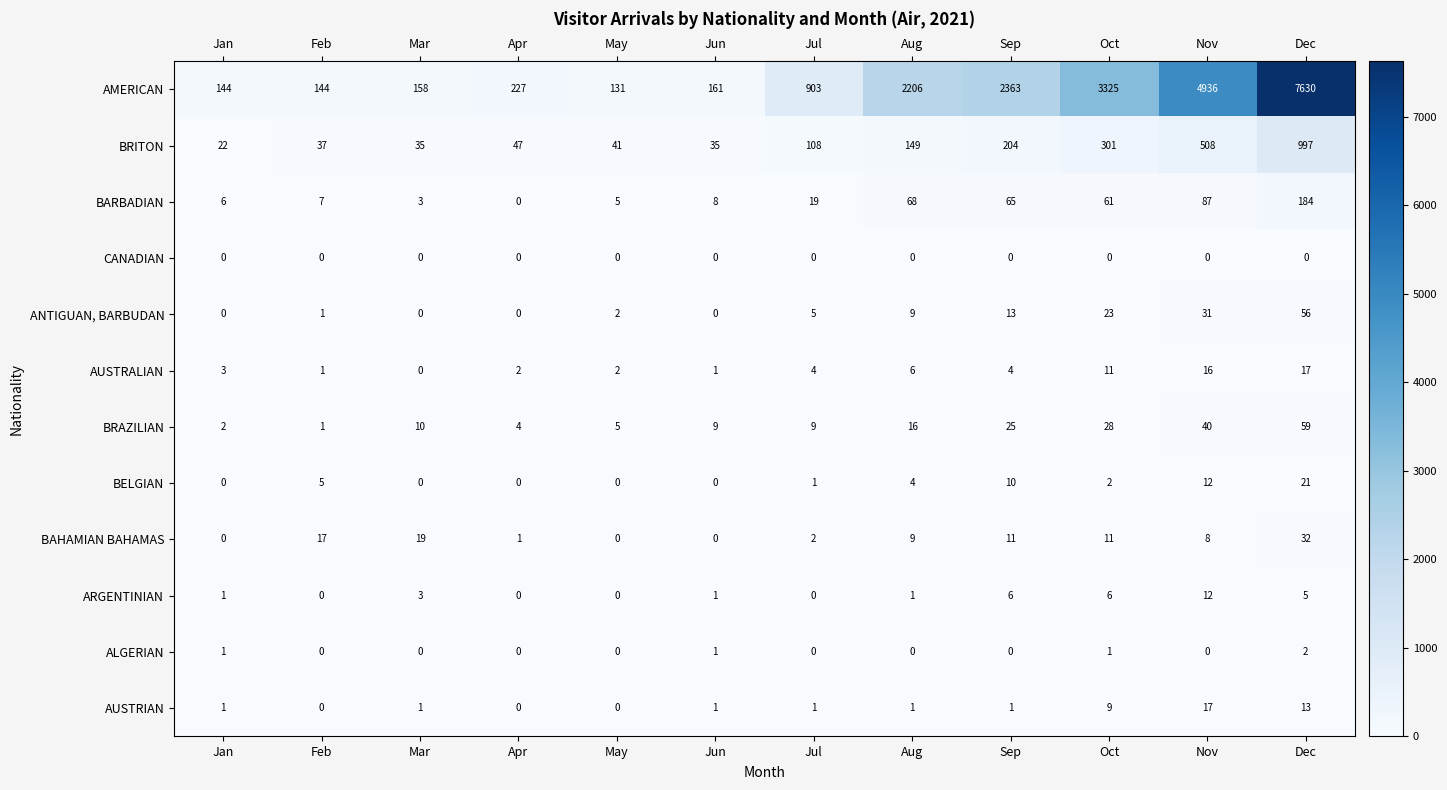

What is the difference between the highest and lowest values at Sep?

2363